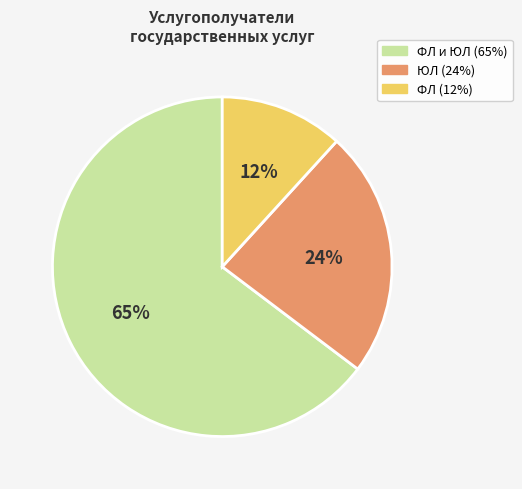

Is there any slice that represents more than half of the pie?

Yes